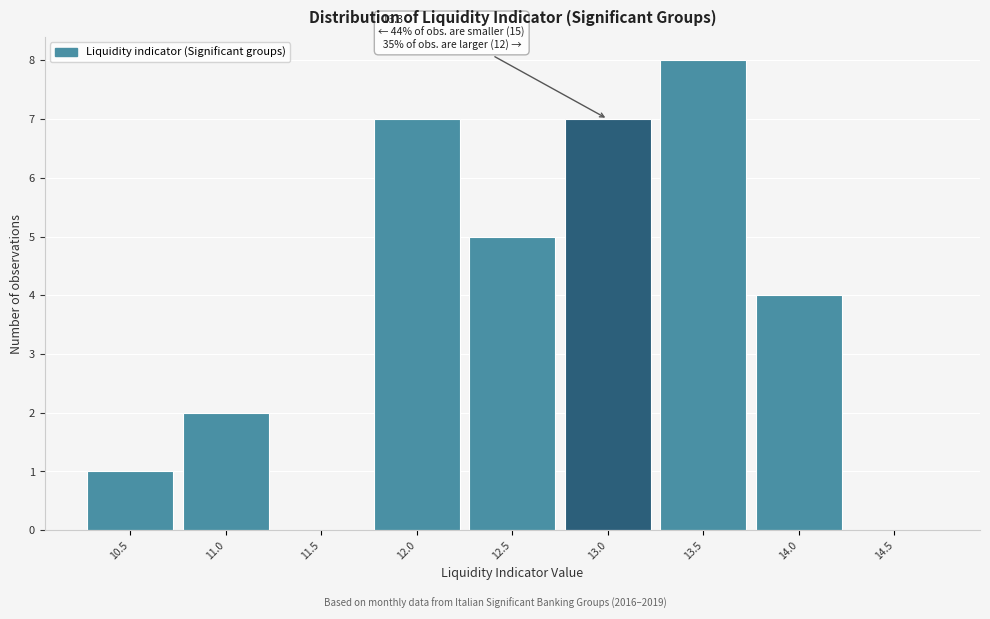

Reading left to right, transcribe all the data shown in this chart.

10.5=1	11.0=2	11.5=0	12.0=7	12.5=5	13.0=7	13.5=8	14.0=4	14.5=0